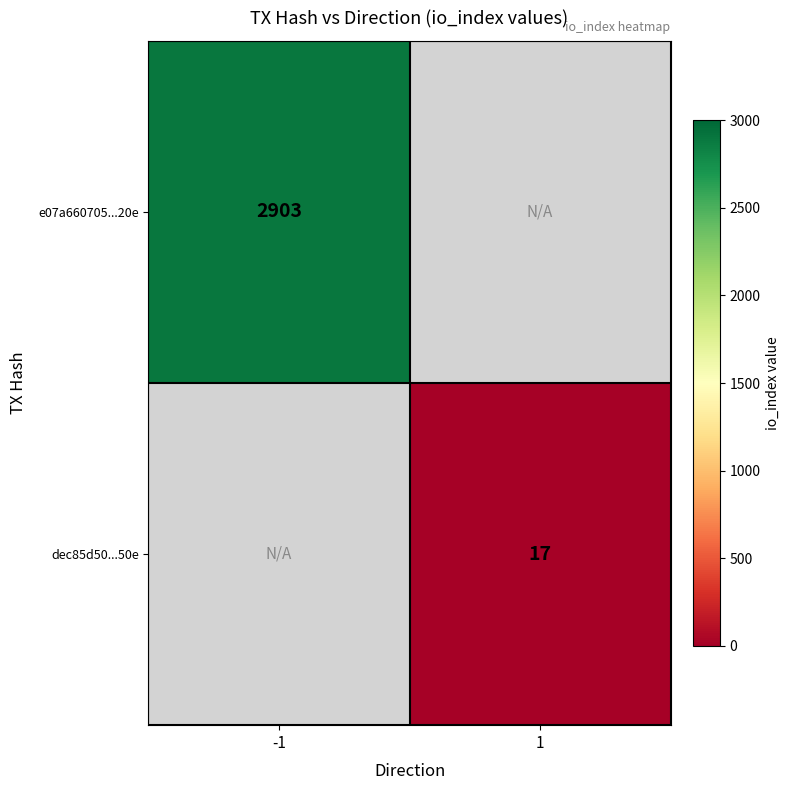

Is it true that e07a660705...20e equals 2903 at -1?

True